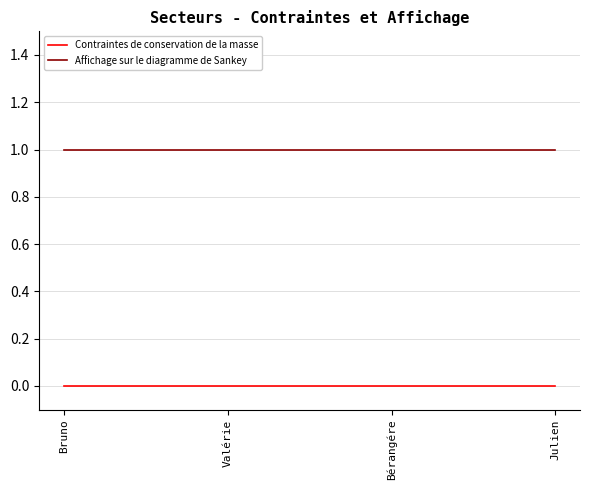

The value of Contraintes de conservation de la masse at Valérie is 0. True or false?

True